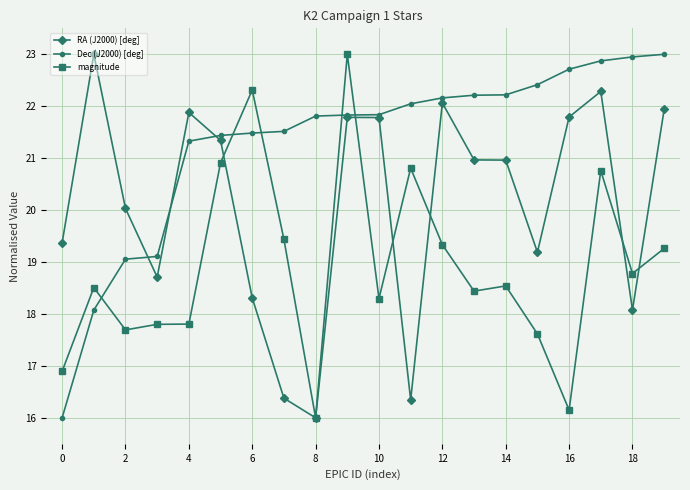

What is the lowest value of the RA (J2000) [deg] series?

16.0